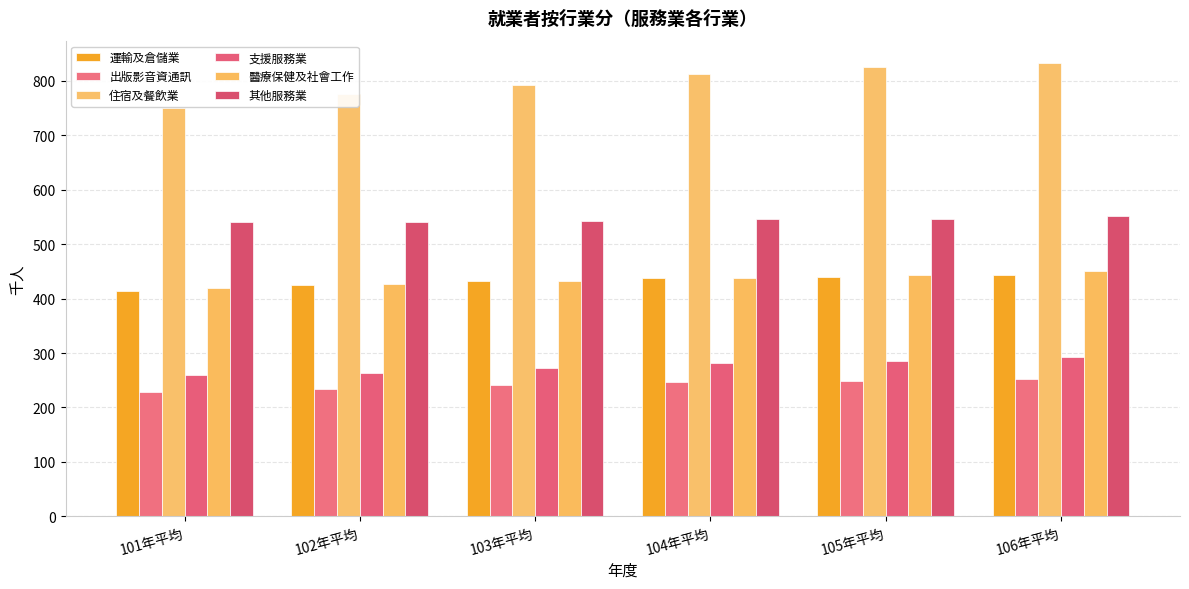

What is the minimum value for 支援服務業?

260